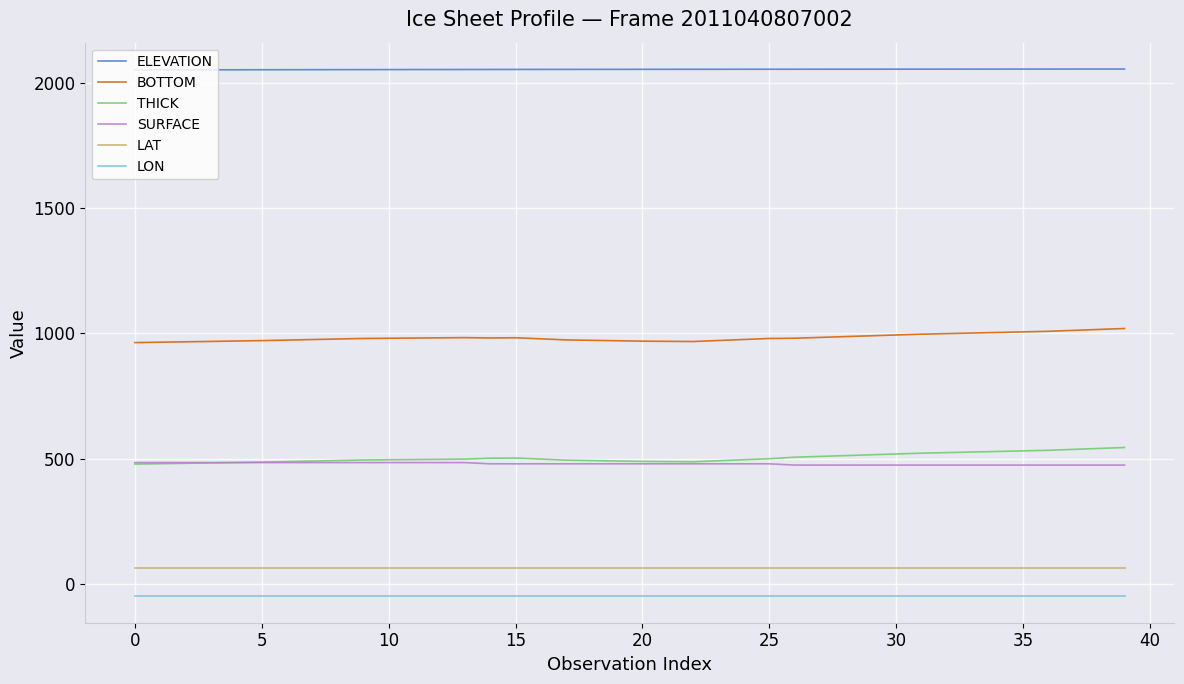

Which series has the largest total across all categories?

ELEVATION